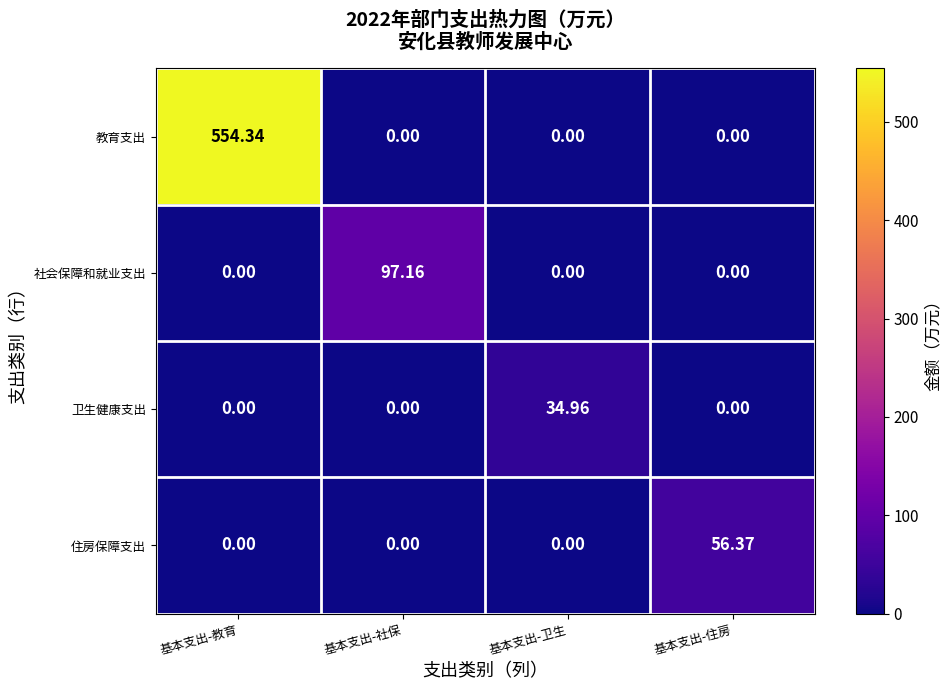

Count the number of data series in this chart.

4